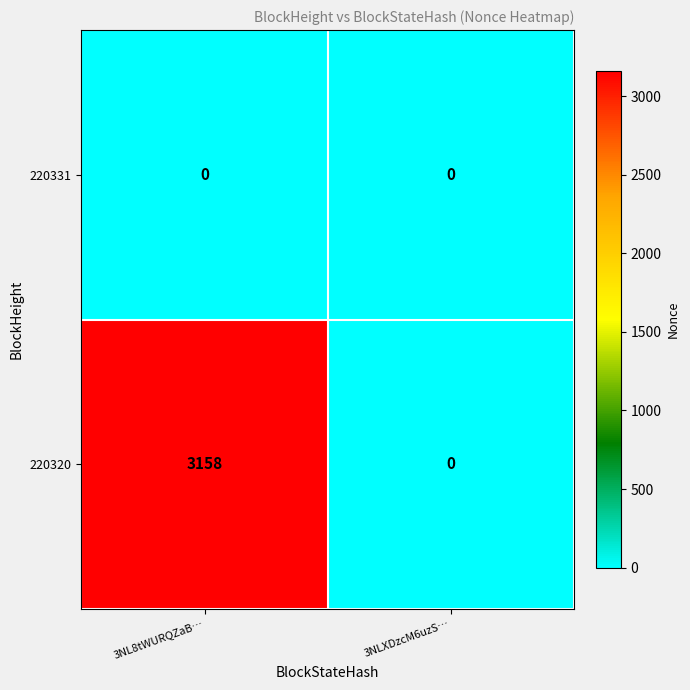

Reading left to right, what are all the values shown in this chart?

220331: 0	0
220320: 3158	0